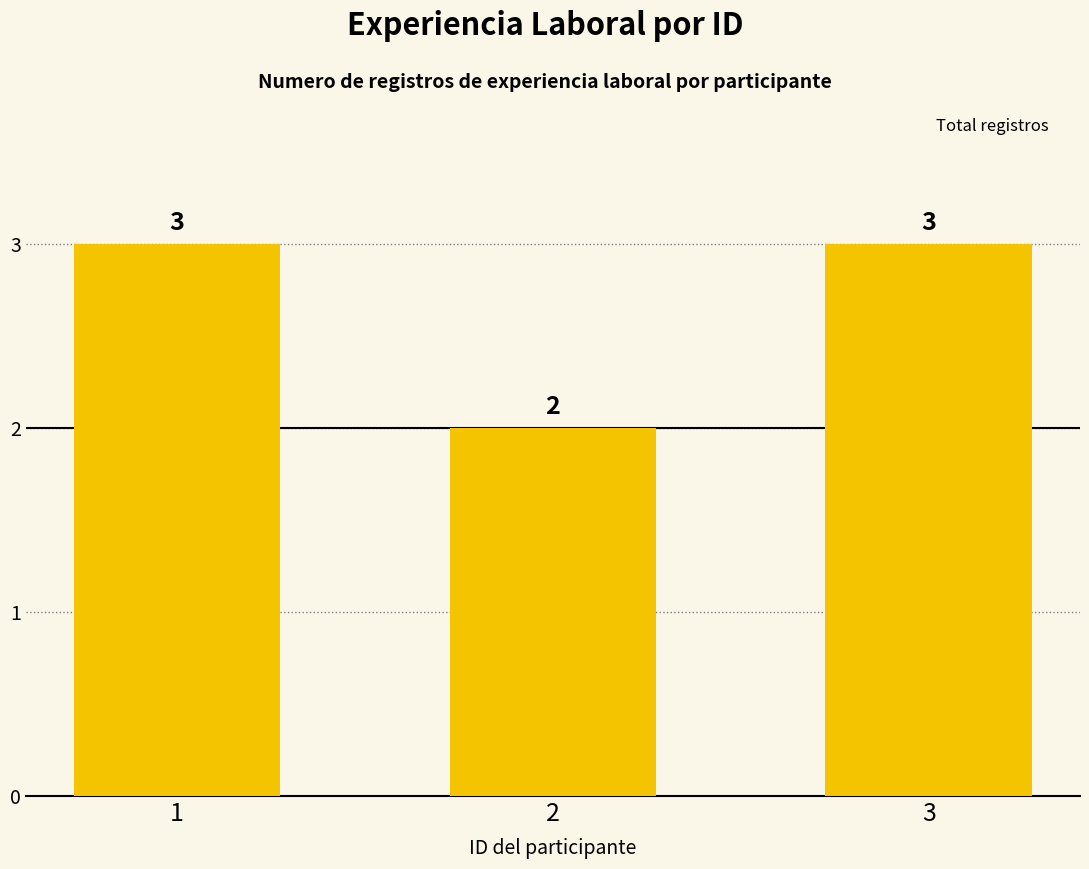

Are the bars horizontal?

No